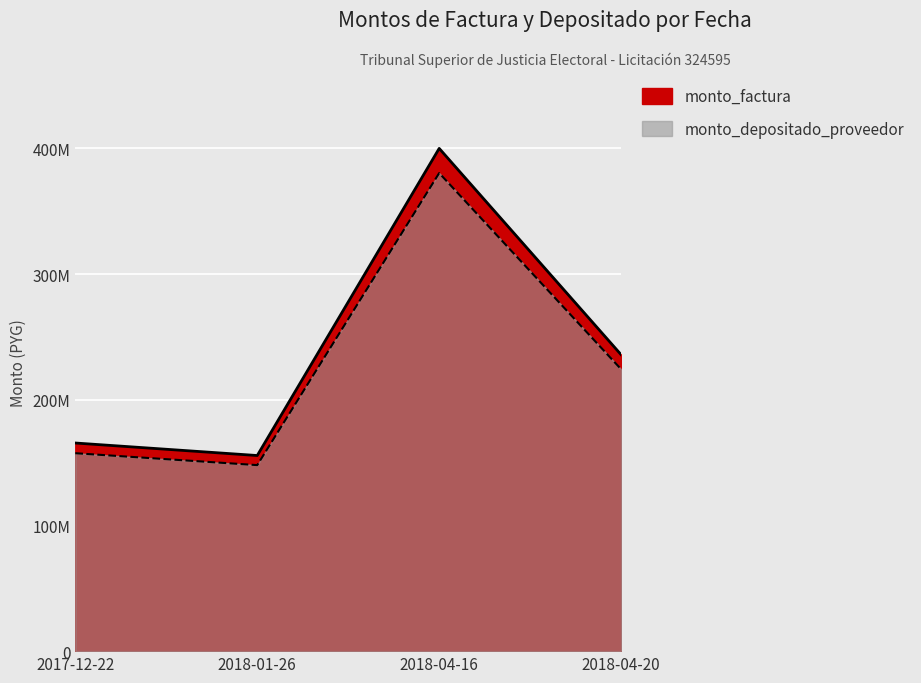

What are all the series names shown in the legend?

monto_factura, monto_depositado_proveedor